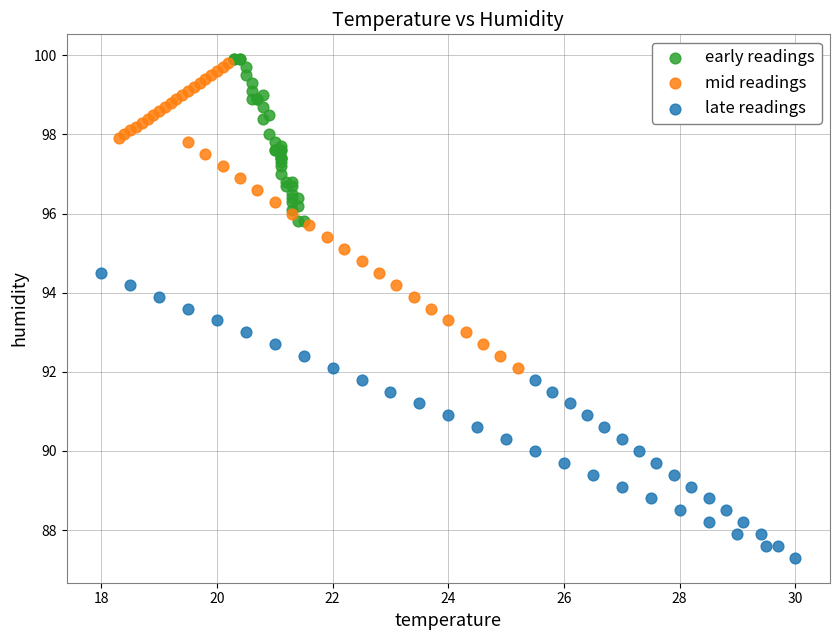

Which series contains the lowest Y value?

late readings